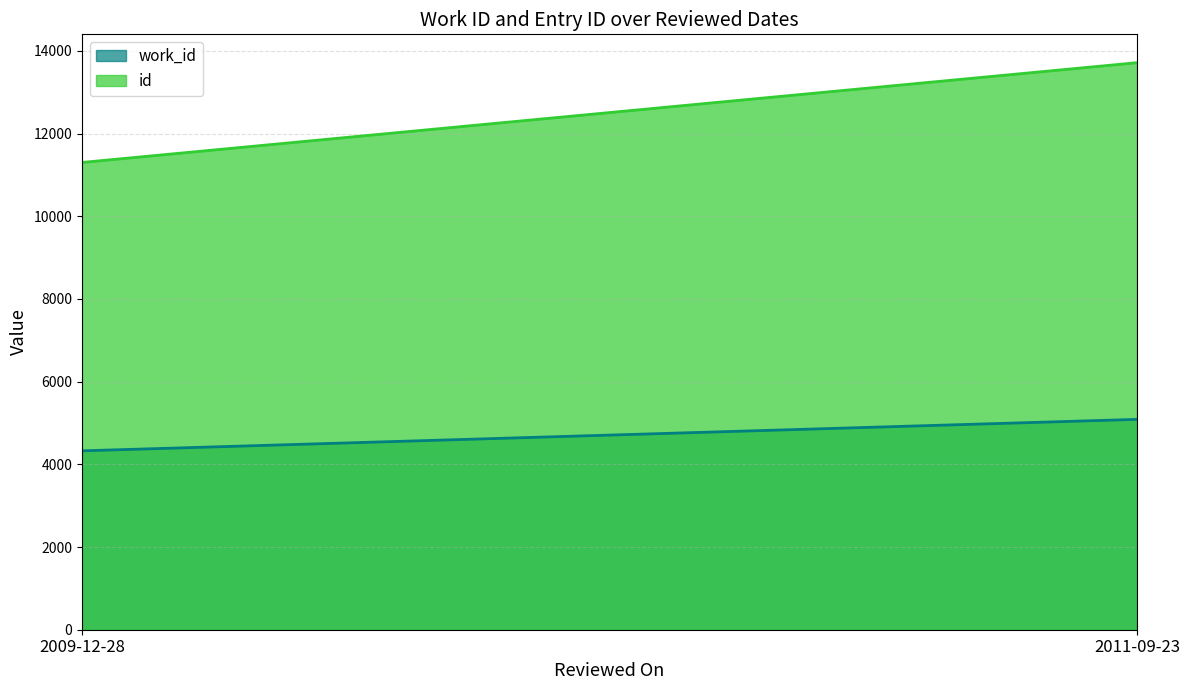

The id series shows 13715 at 2011-09-23. True or false?

True